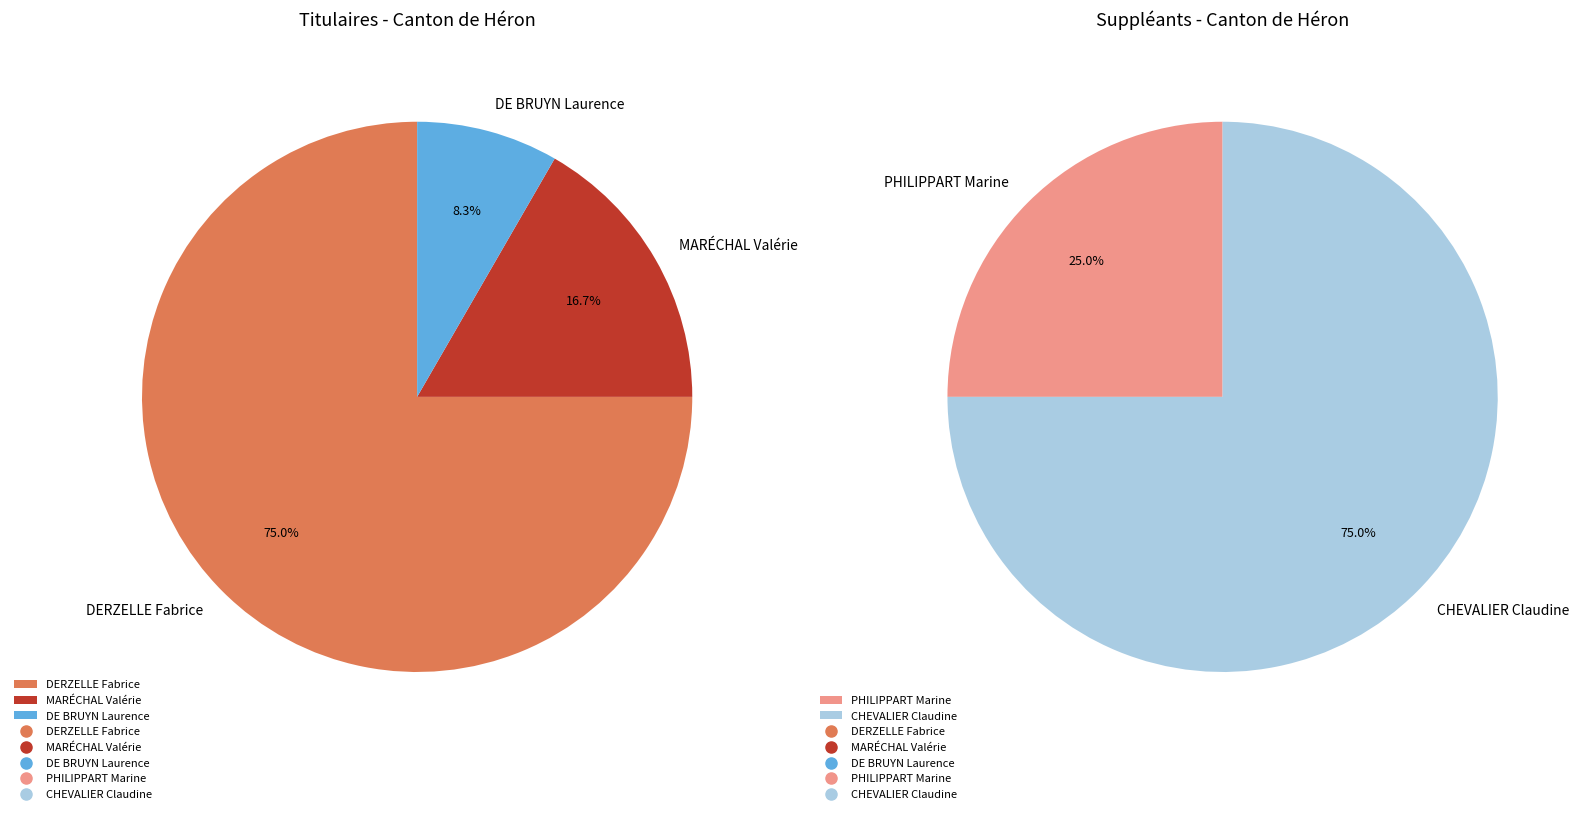

What is the majority slice?

DERZELLE Fabrice